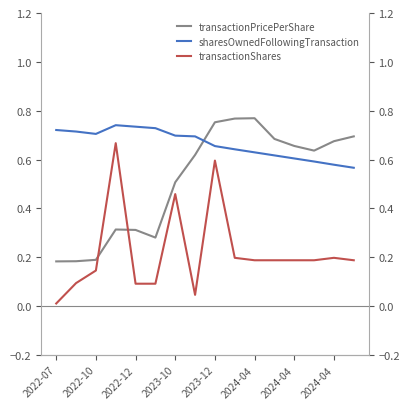

What is the difference between the transactionShares values at 12 and 2024-04?

0.1